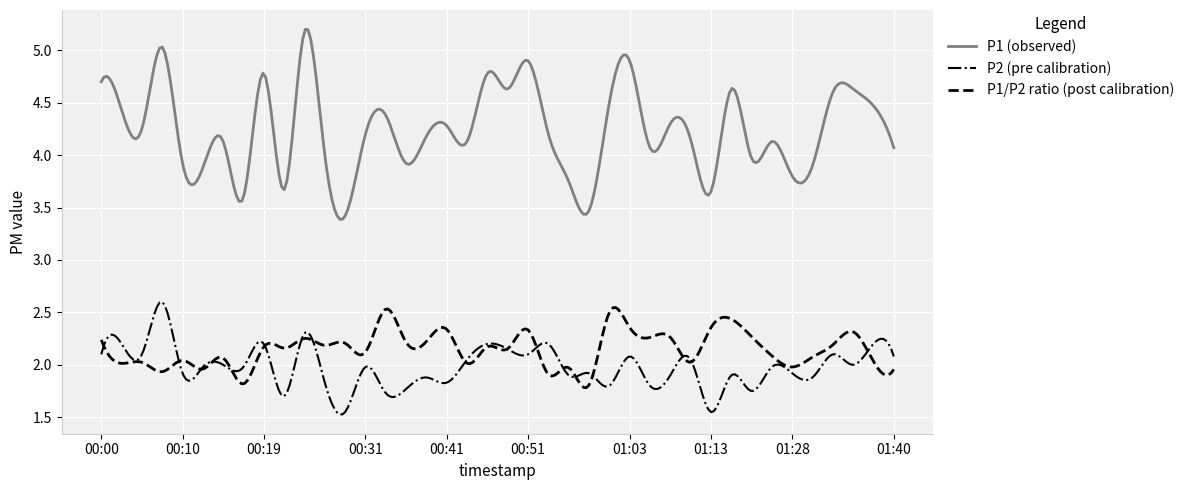

Which series has the widest spread of values?

P1 (observed)